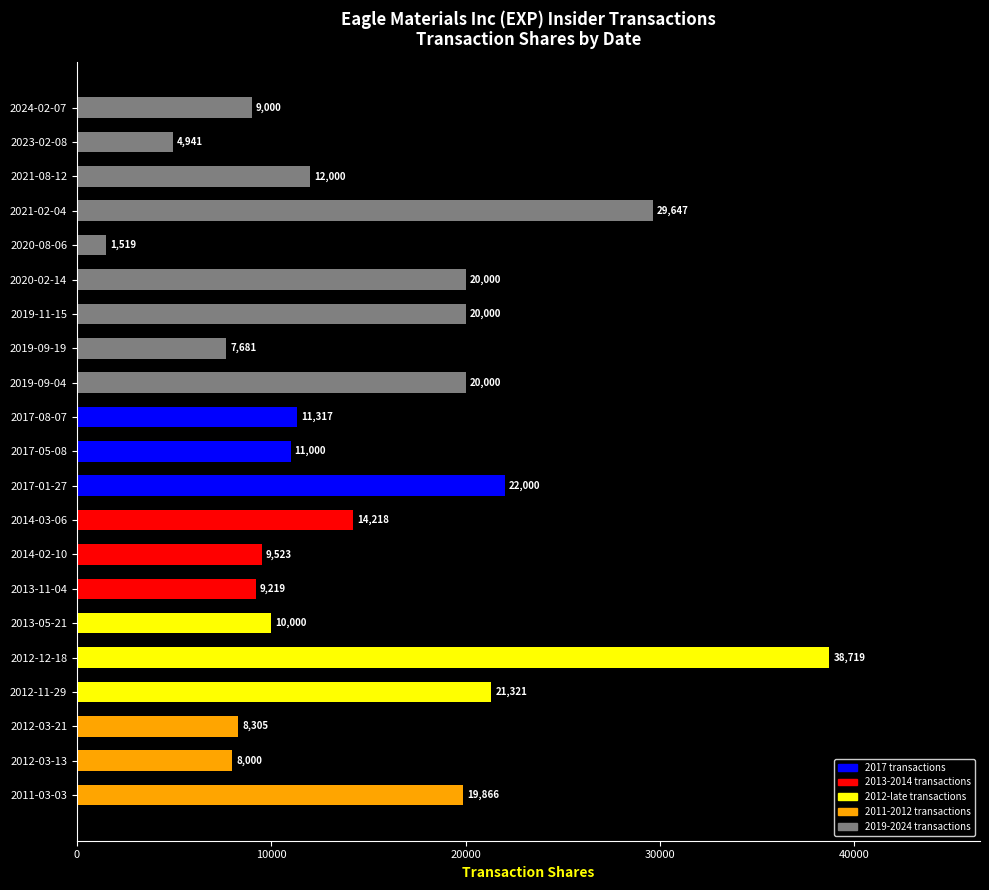

What is the value of the 18th bar from the top?

21321